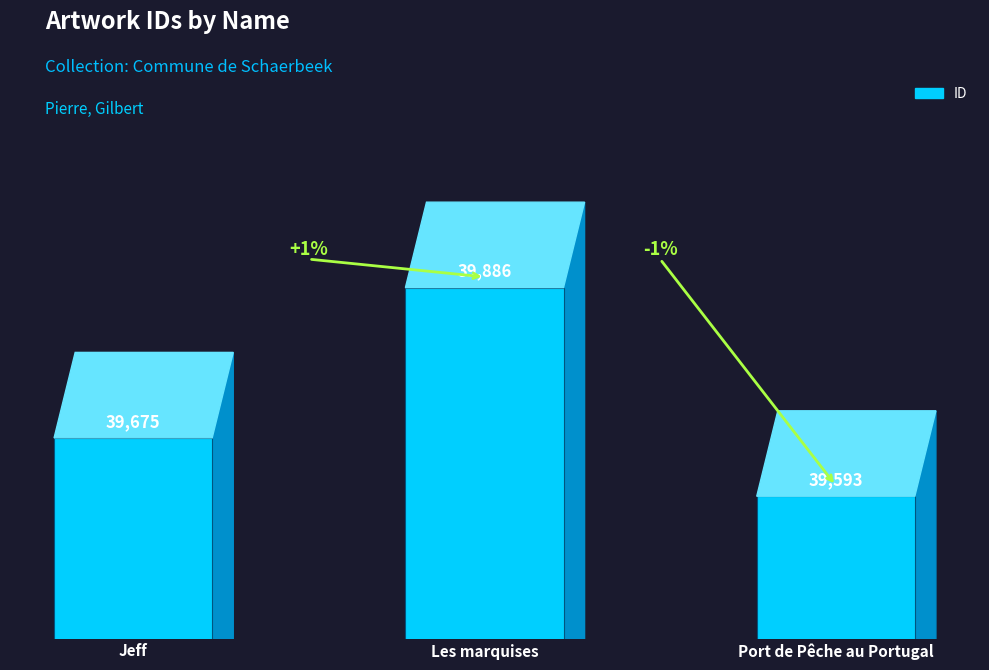

Is it true that the value at Port de Pêche au Portugal is 39593?

True